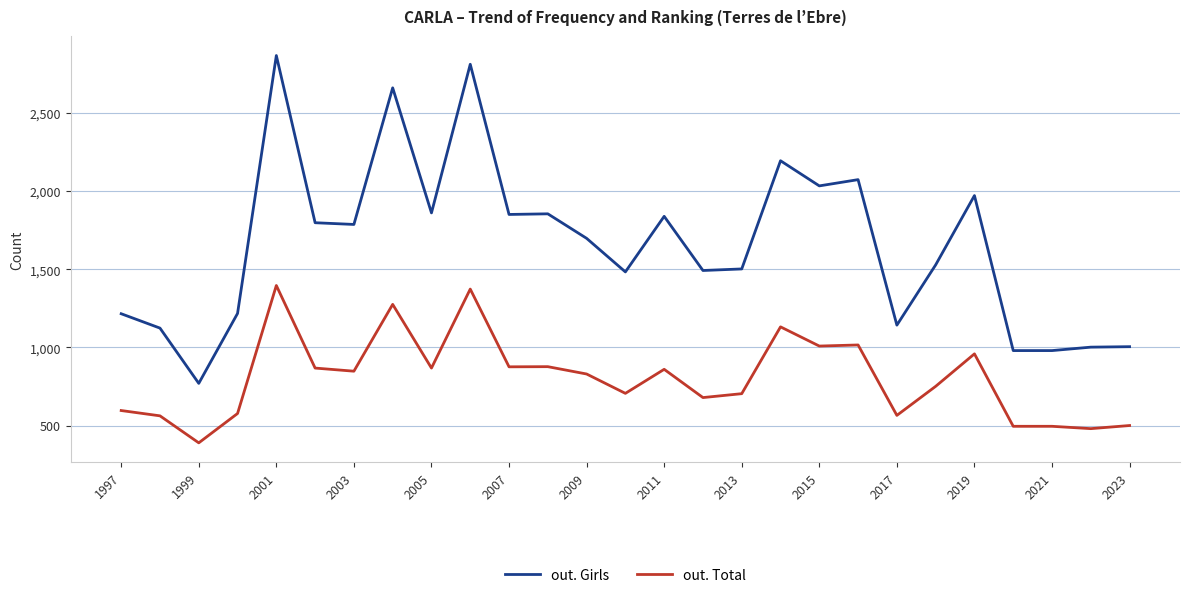

True or false: out. Girls and out. Total cross at least once.

False